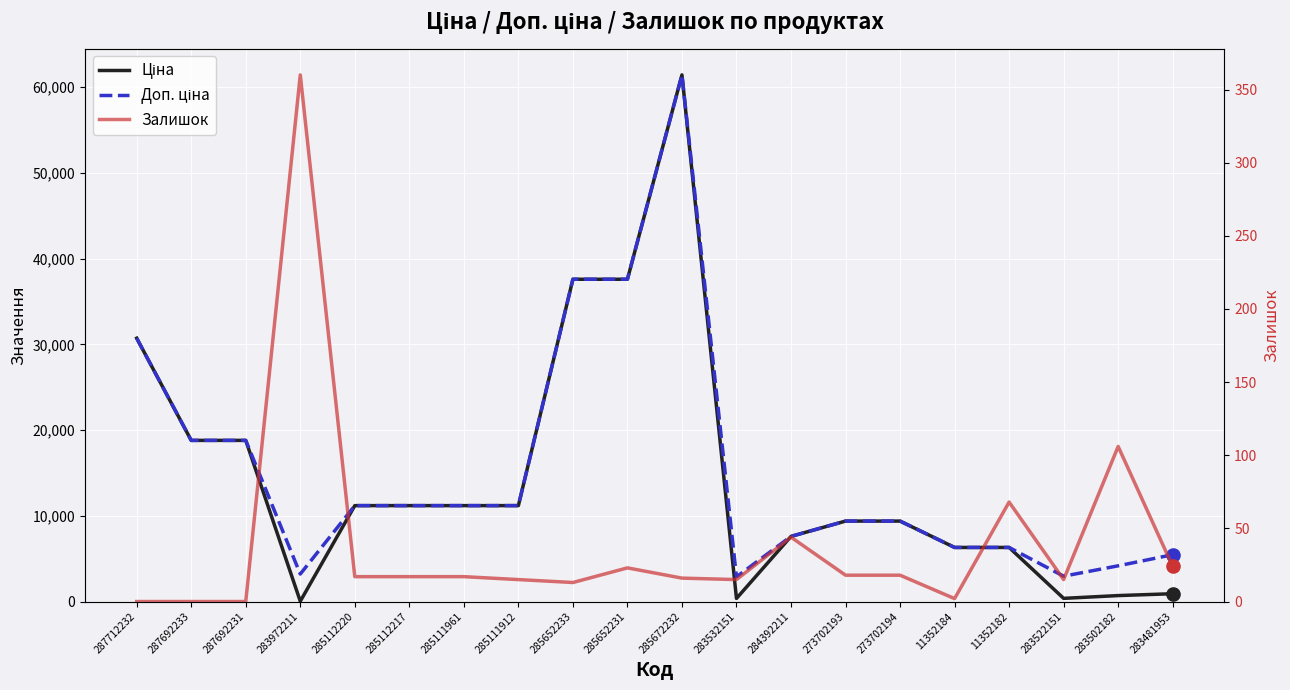

Which series reaches the maximum Y coordinate?

Ціна